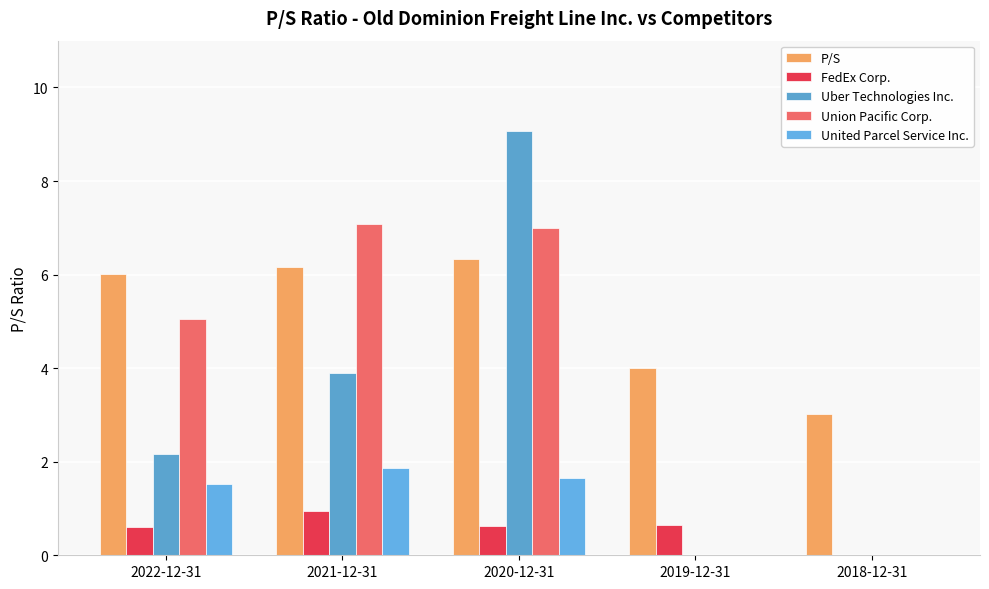

Which category has the lowest value in the P/S series?

2018-12-31